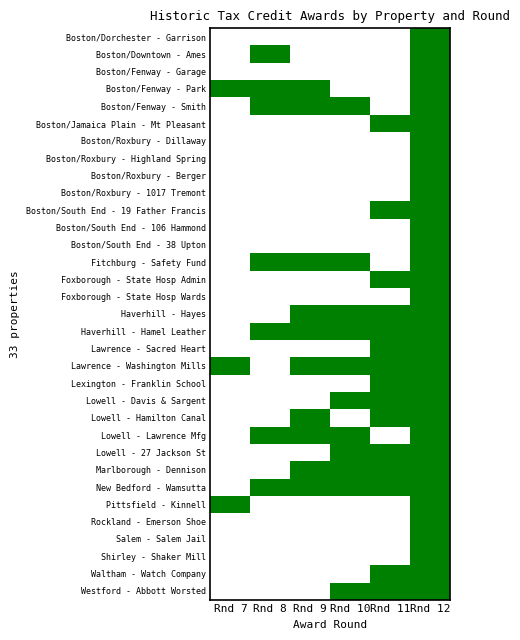

Count the number of categories in the chart.

6